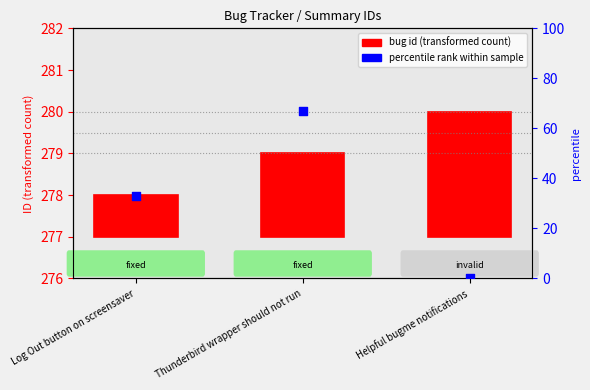

Which series reaches the maximum Y coordinate?

percentile rank